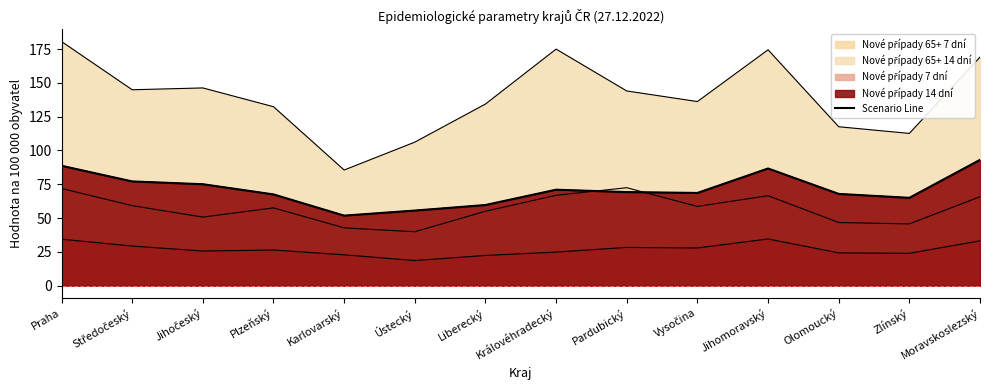

What position from the right is Ústecký?

9